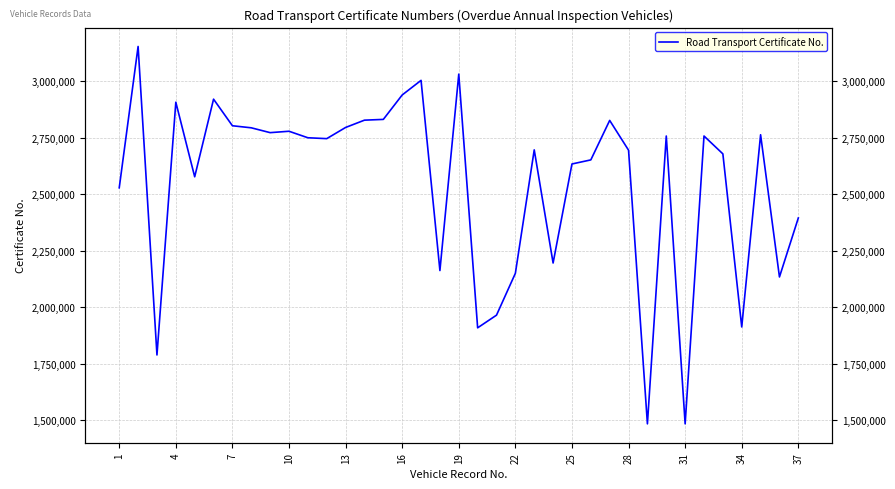

True or false: the data shows 4271482 at 31.

False